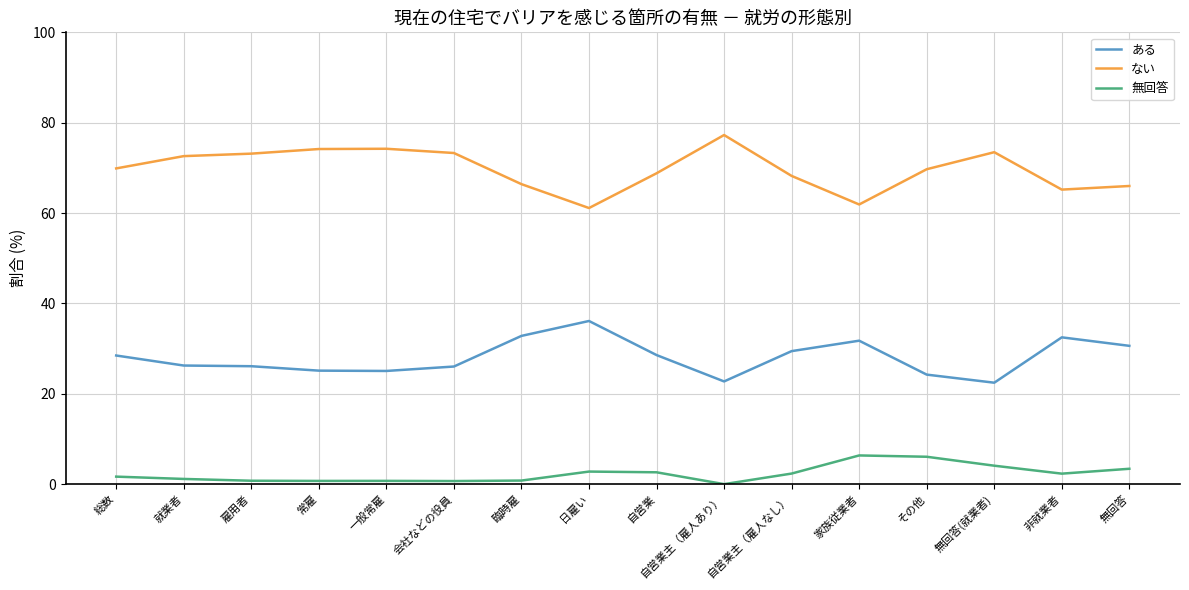

Does the chart display data point markers on the line(s)?

No